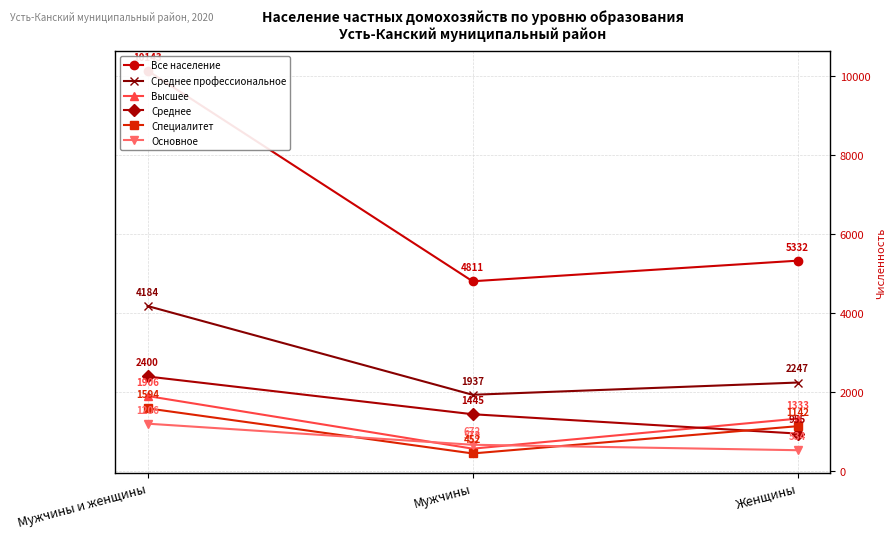

At which label does Среднее reach its peak?

Мужчины и женщины